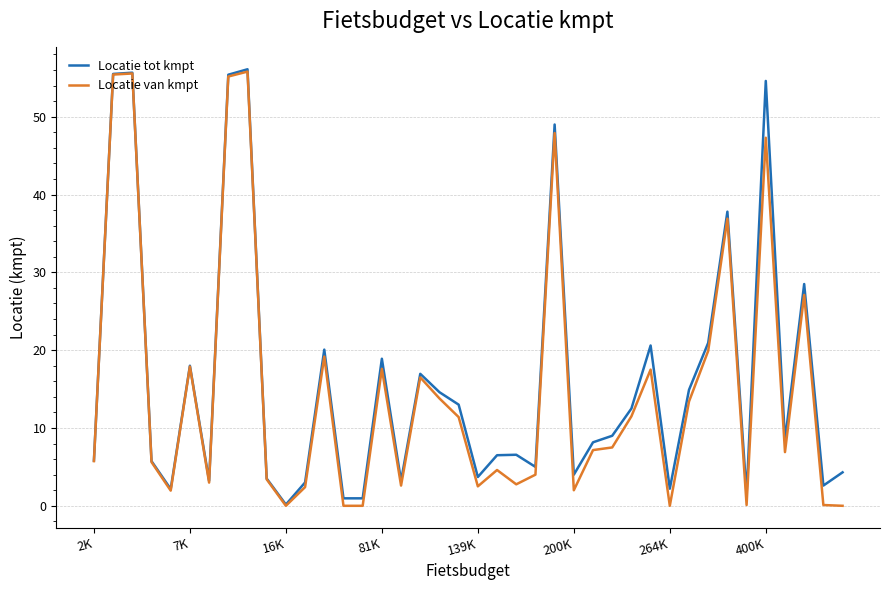

Which series has the largest total across all categories?

Locatie tot kmpt